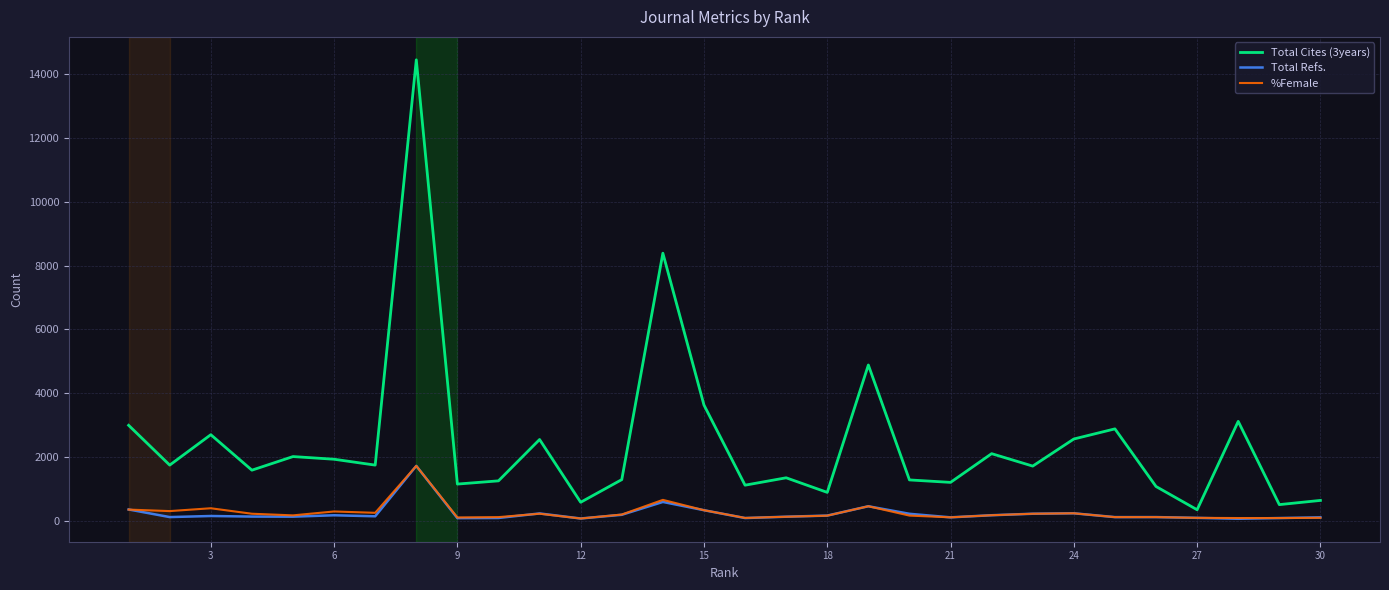

What is the average value of the Total Refs. series?

221